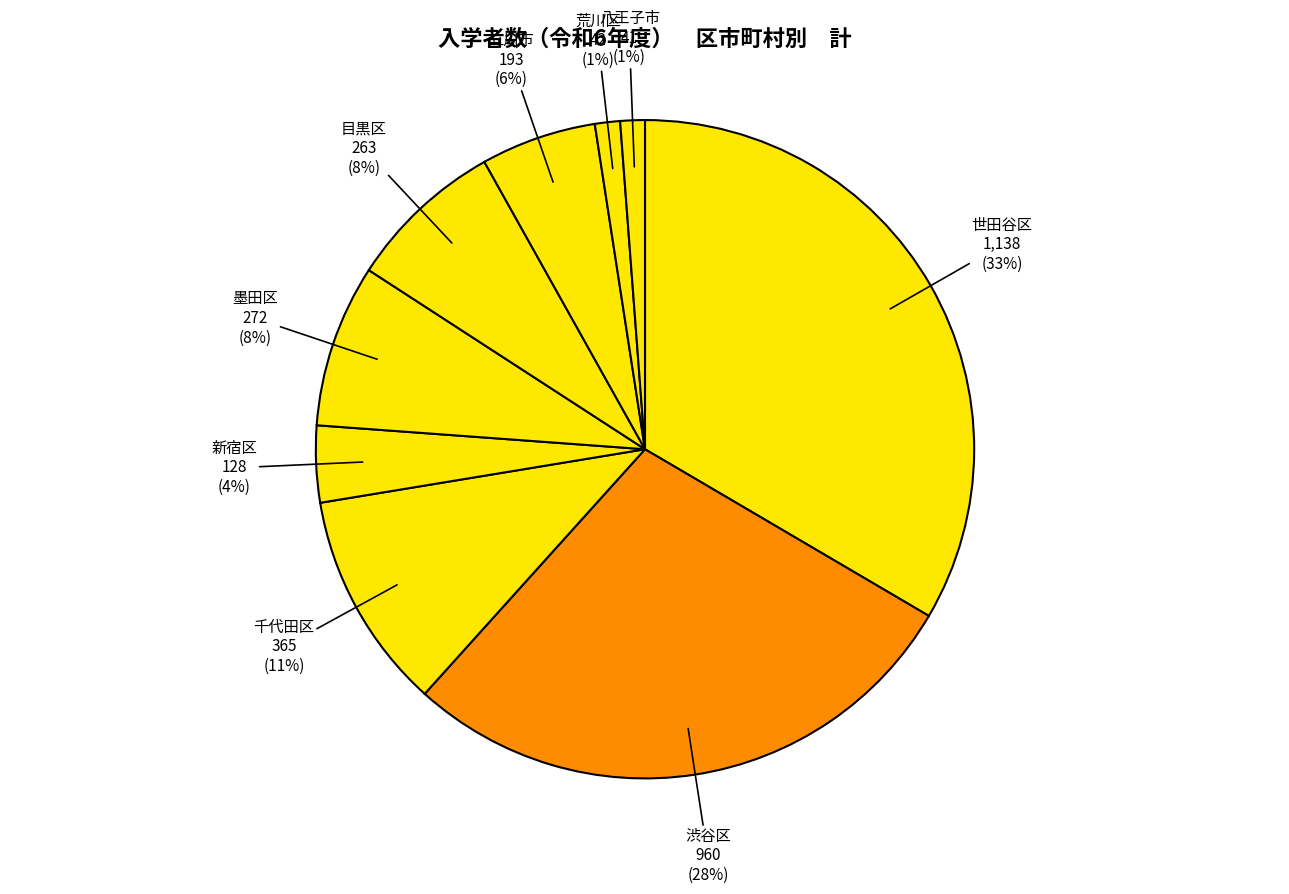

Combined, do 八王子市 and 墨田区 account for over 50%?

No